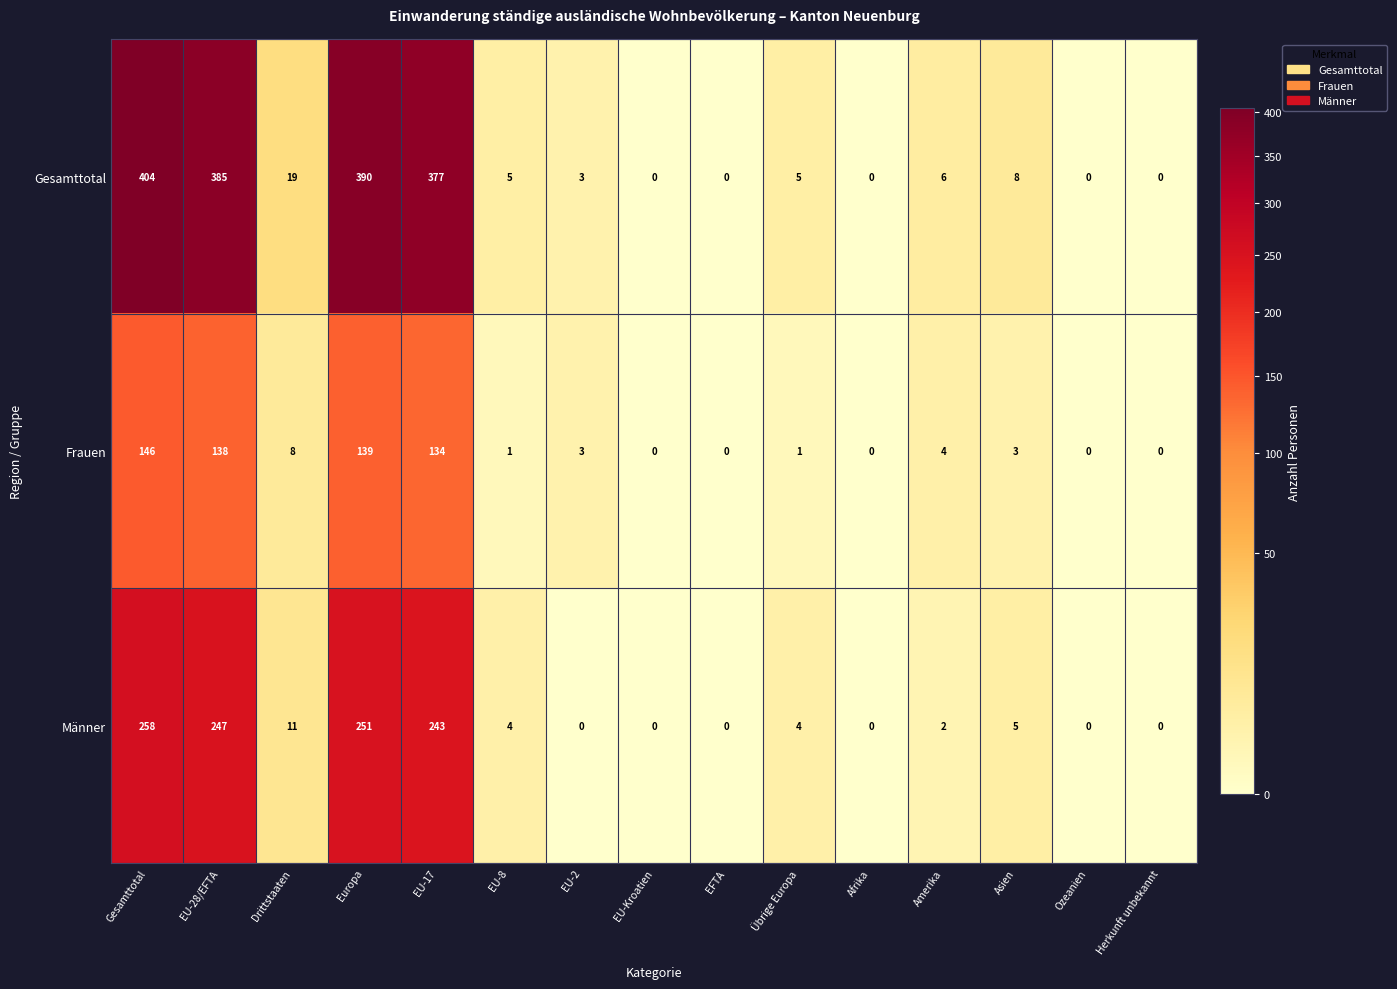

Is the value of Gesamttotal at Amerika greater than the value of Frauen at Ozeanien?

Yes